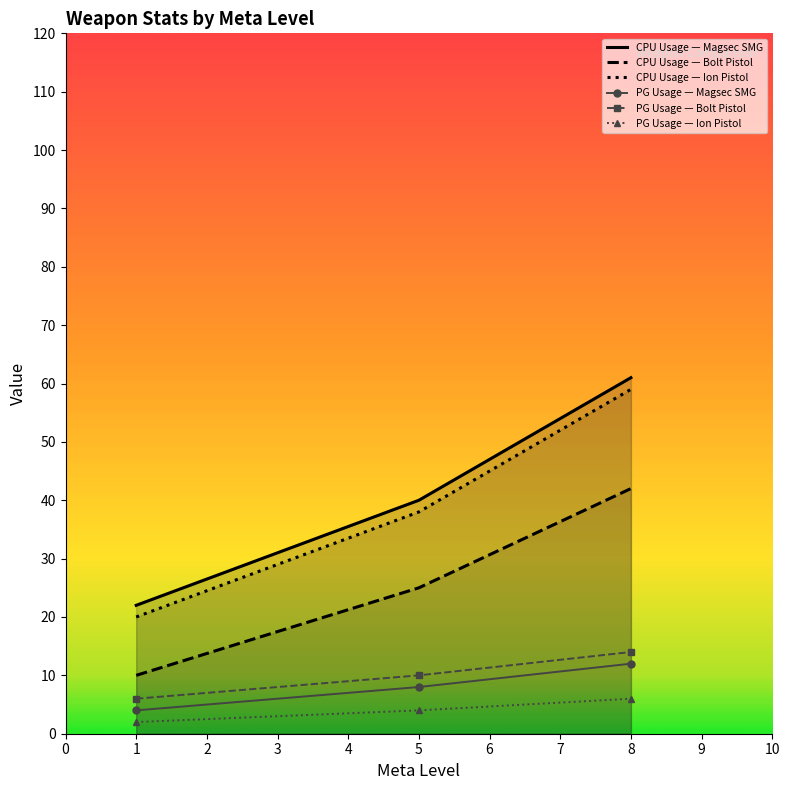

At which category is the sum across all series the highest?

8